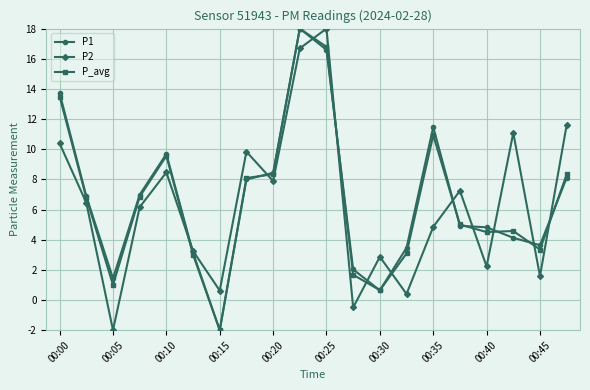

True or false: P1 has more than 2 points higher than both neighbors.

True